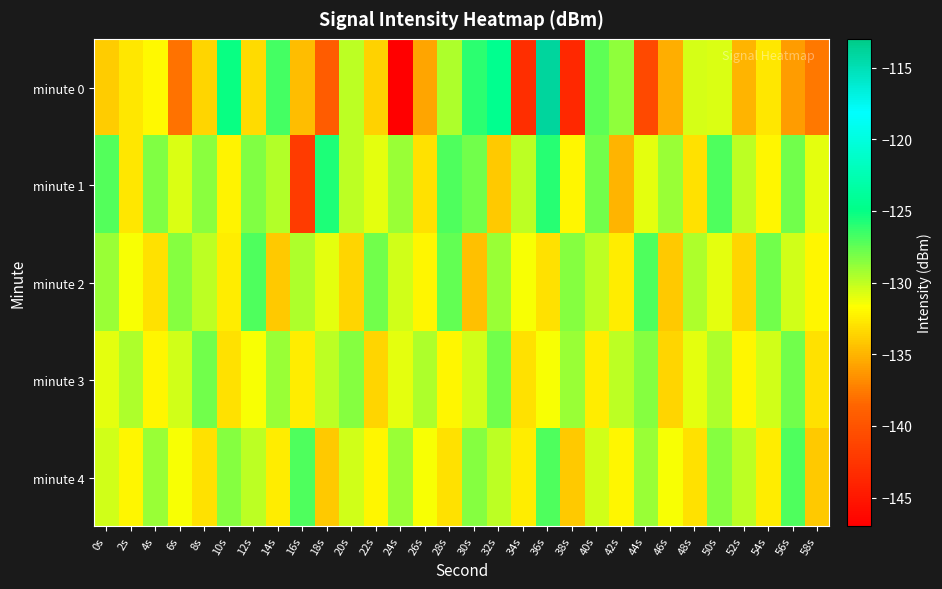

Reading left to right, transcribe all the data shown in this chart.

minute 0: 0s=-133.9	2s=-132.7	4s=-131.9	6s=-137.9	8s=-133.5	10s=-125.1	12s=-133.2	14s=-126.8	16s=-134.6	18s=-139.2	20s=-130.0	22s=-133.7	24s=-147.1	26s=-135.7	28s=-129.5	30s=-126.0	32s=-124.4	34s=-143.1	36s=-113.9	38s=-143.6	40s=-127.4	42s=-128.7	44s=-140.9	46s=-135.2	48s=-130.7	50s=-130.8	52s=-135.0	54s=-132.8	56s=-136.0	58s=-137.6
minute 1: 0s=-127.1	2s=-132.7	4s=-128.3	6s=-130.7	8s=-128.6	10s=-132.2	12s=-128.4	14s=-129.6	16s=-142.0	18s=-125.6	20s=-130.0	22s=-131.0	24s=-129.0	26s=-133.0	28s=-127.0	30s=-128.0	32s=-134.0	34s=-130.0	36s=-126.0	38s=-132.0	40s=-128.0	42s=-135.0	44s=-131.0	46s=-129.0	48s=-133.0	50s=-127.0	52s=-130.0	54s=-132.0	56s=-128.0	58s=-131.0
minute 2: 0s=-129.0	2s=-131.5	4s=-133.0	6s=-128.5	8s=-130.0	10s=-132.5	12s=-127.0	14s=-134.0	16s=-129.5	18s=-131.0	20s=-133.5	22s=-128.0	24s=-130.5	26s=-132.0	28s=-127.5	30s=-134.5	32s=-129.0	34s=-131.5	36s=-133.0	38s=-128.5	40s=-130.0	42s=-132.5	44s=-127.0	46s=-134.0	48s=-129.5	50s=-131.0	52s=-133.5	54s=-128.0	56s=-130.5	58s=-132.0
minute 3: 0s=-131.0	2s=-129.5	4s=-132.0	6s=-130.5	8s=-128.0	10s=-133.0	12s=-131.5	14s=-129.0	16s=-132.5	18s=-130.0	20s=-128.5	22s=-133.5	24s=-131.0	26s=-129.5	28s=-132.0	30s=-130.5	32s=-128.0	34s=-133.0	36s=-131.5	38s=-129.0	40s=-132.5	42s=-130.0	44s=-128.5	46s=-133.5	48s=-131.0	50s=-129.5	52s=-132.0	54s=-130.5	56s=-128.0	58s=-133.0
minute 4: 0s=-130.5	2s=-132.0	4s=-129.0	6s=-131.5	8s=-133.0	10s=-128.5	12s=-130.0	14s=-132.5	16s=-127.0	18s=-134.0	20s=-130.5	22s=-132.0	24s=-129.0	26s=-131.5	28s=-133.0	30s=-128.5	32s=-130.0	34s=-132.5	36s=-127.0	38s=-134.0	40s=-130.5	42s=-132.0	44s=-129.0	46s=-131.5	48s=-133.0	50s=-128.5	52s=-130.0	54s=-132.5	56s=-127.0	58s=-134.0